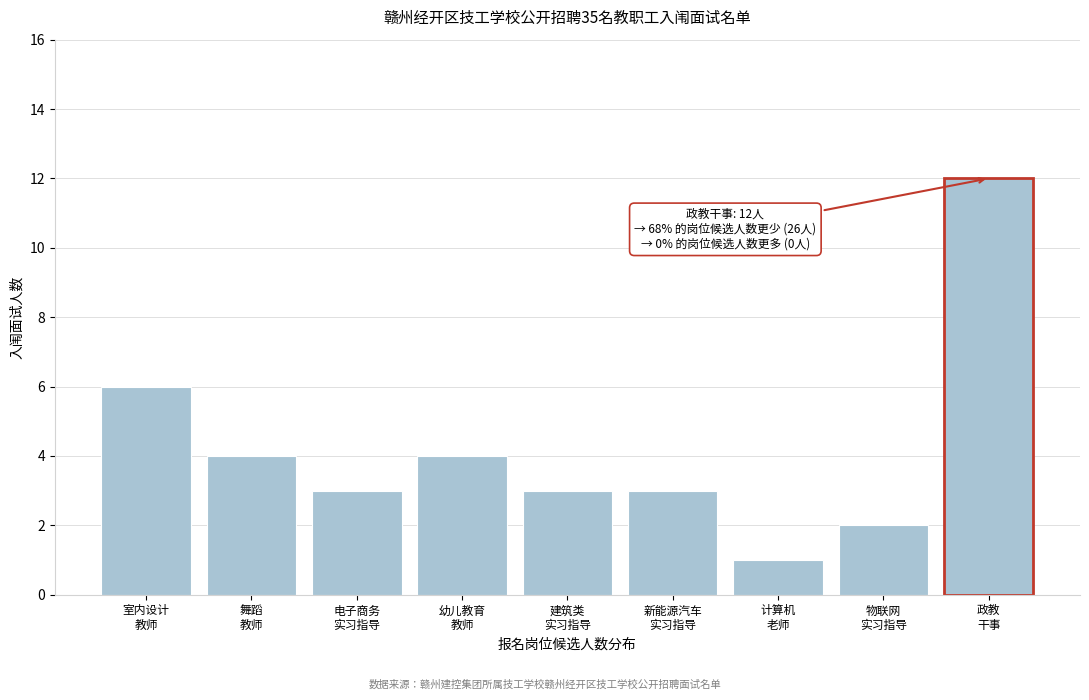

Reading left to right, transcribe all the data shown in this chart.

6	4	3	4	3	3	1	2	12